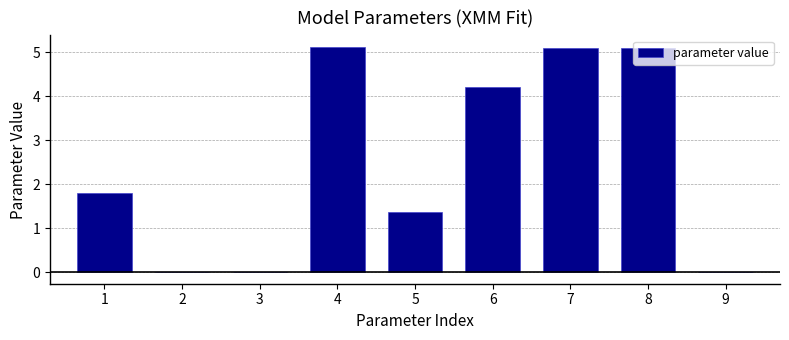

What is the sum of all values?

22.7